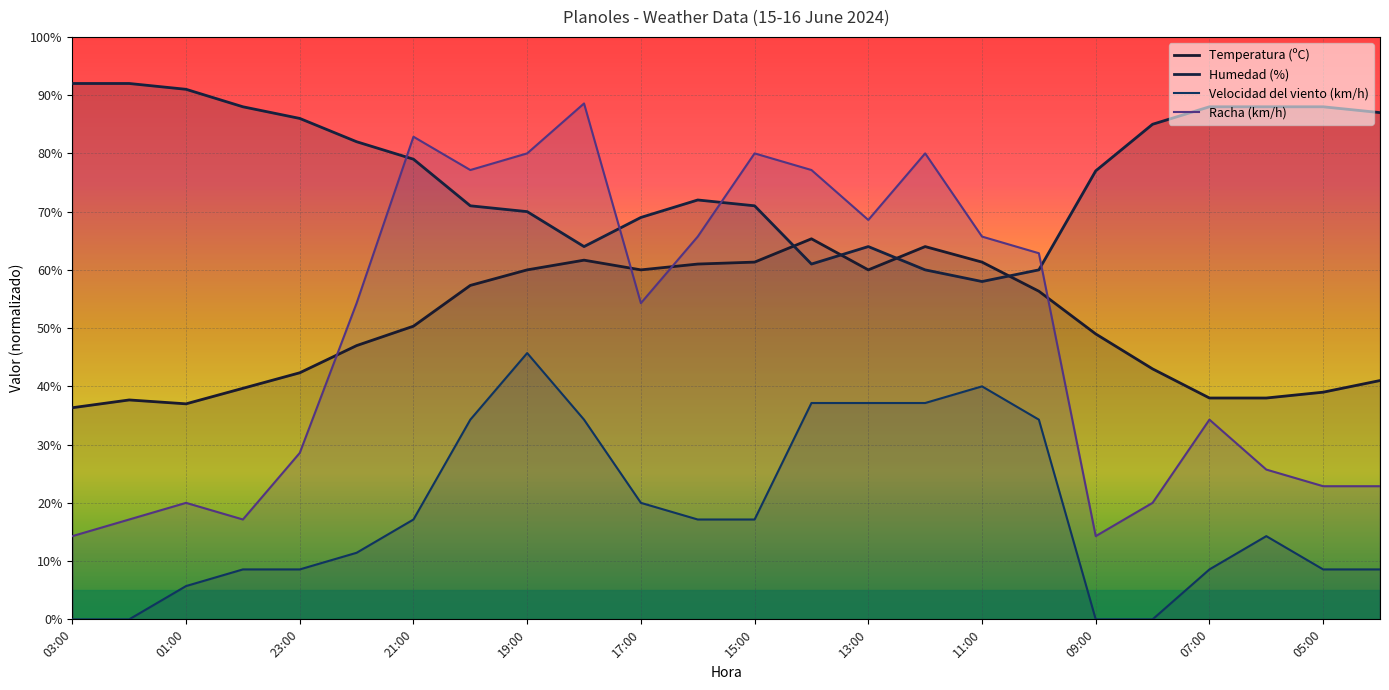

Reading right to left, list all the values displayed in this chart.

Temperatura (ºC): 41.0	39.0	38.0	38.0	43.0	49.0	56.3	61.3	64.0	60.0	65.3	61.3	61.0	60.0	61.7	60.0	57.3	50.3	47.0	42.3	39.7	37.0	37.7	36.3
Humedad (%): 87.0	88.0	88.0	88.0	85.0	77.0	60.0	58.0	60.0	64.0	61.0	71.0	72.0	69.0	64.0	70.0	71.0	79.0	82.0	86.0	88.0	91.0	92.0	92.0
Velocidad del viento (km/h): 8.6	8.6	14.3	8.6	0.0	0.0	34.3	40.0	37.1	37.1	37.1	17.1	17.1	20.0	34.3	45.7	34.3	17.1	11.4	8.6	8.6	5.7	0.0	0.0
Racha (km/h): 22.9	22.9	25.7	34.3	20.0	14.3	62.9	65.7	80.0	68.6	77.1	80.0	65.7	54.3	88.6	80.0	77.1	82.9	54.3	28.6	17.1	20.0	17.1	14.3